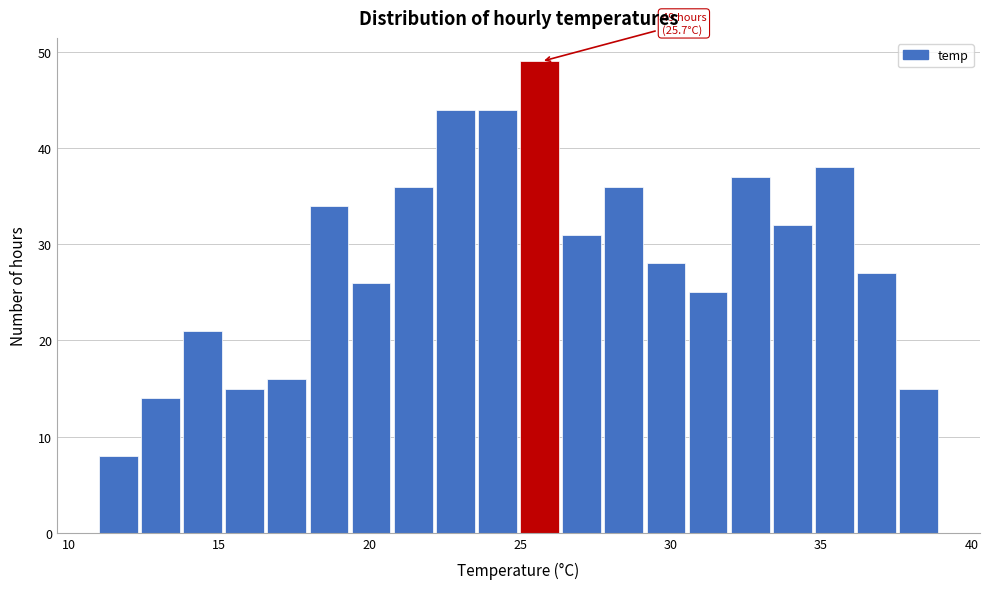

Around what value on the x-axis is the tallest bar? Give the approximate position of its centre, as read against the axis.

25.5